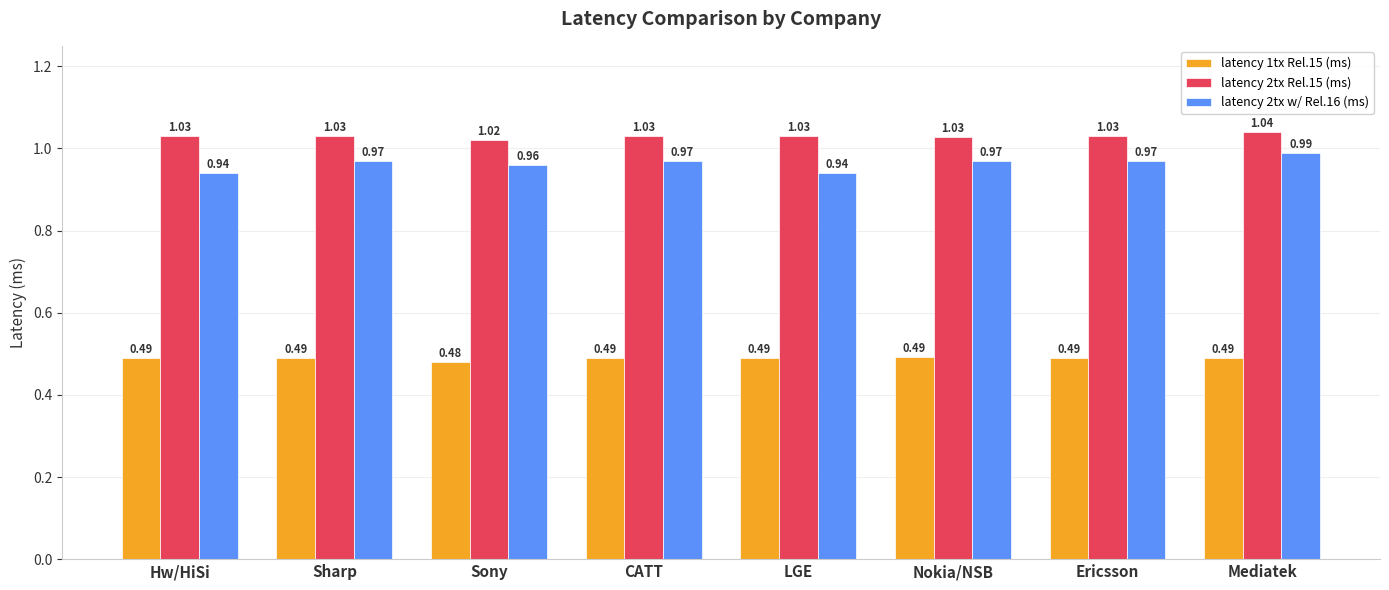

Which series has the widest spread of values?

latency 2tx w/ Rel.16 (ms)